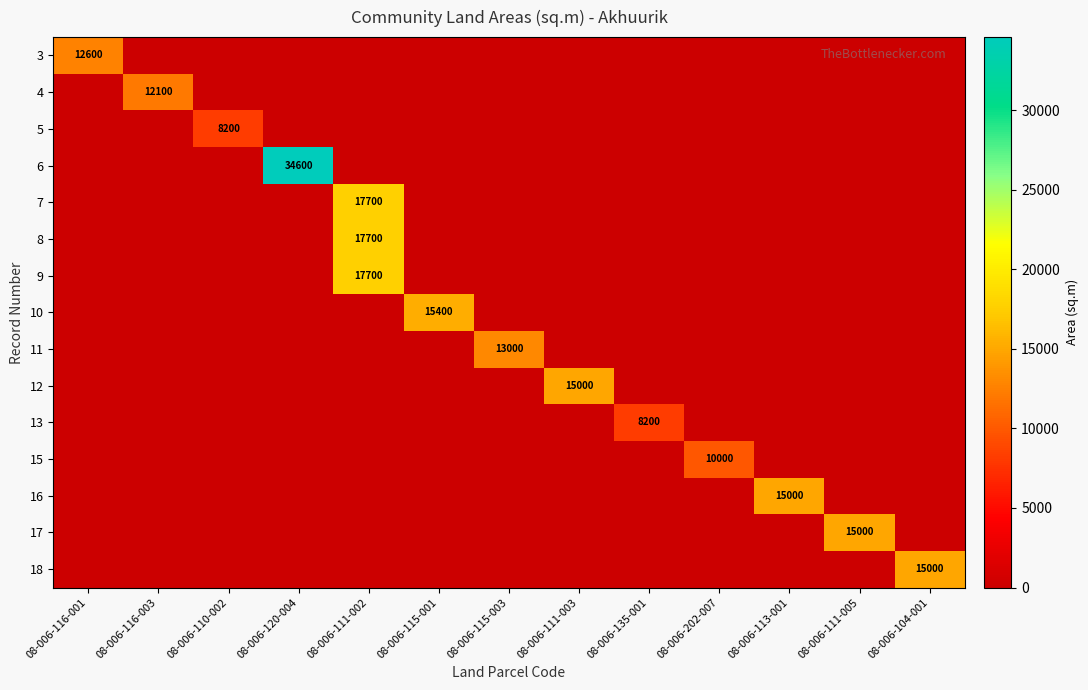

True or false: 5 has a value of 8200 at 08-006-110-002.

True